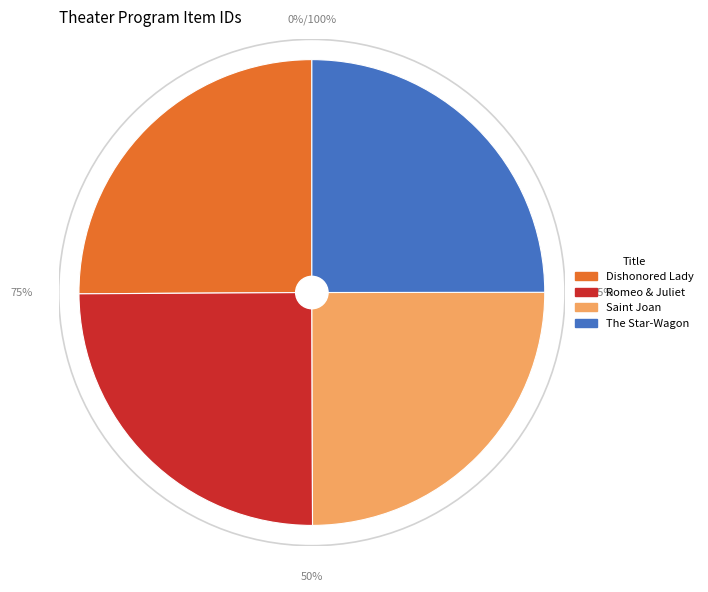

Rank the categories by value from highest to lowest.

Dishonored Lady, The Star-Wagon, Saint Joan, Romeo & Juliet